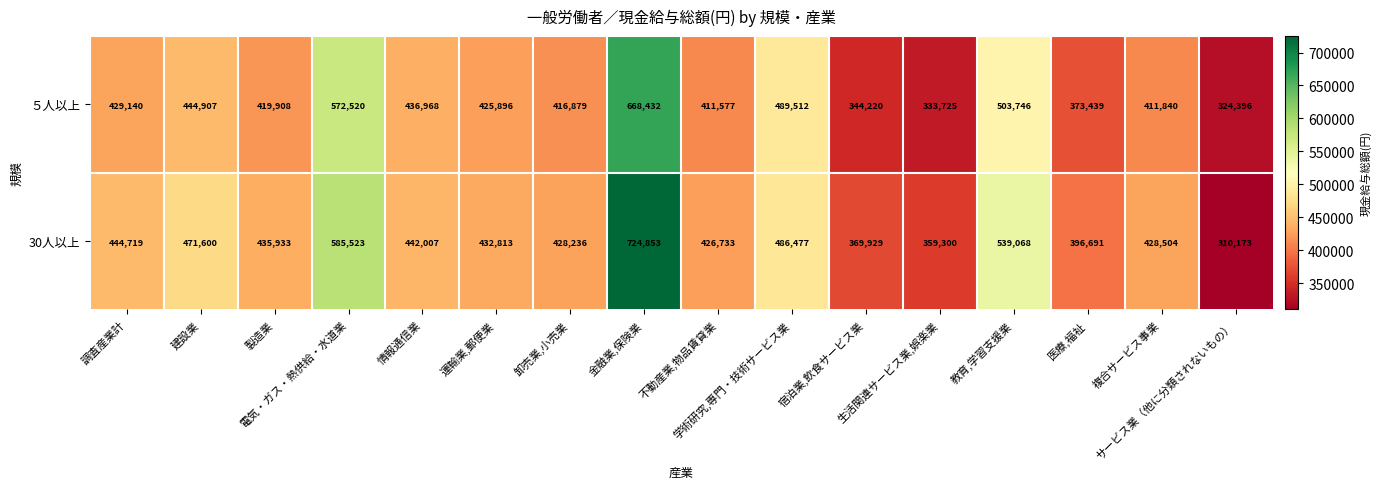

List the series in order of their peak value, lowest first.

５人以上, 30人以上